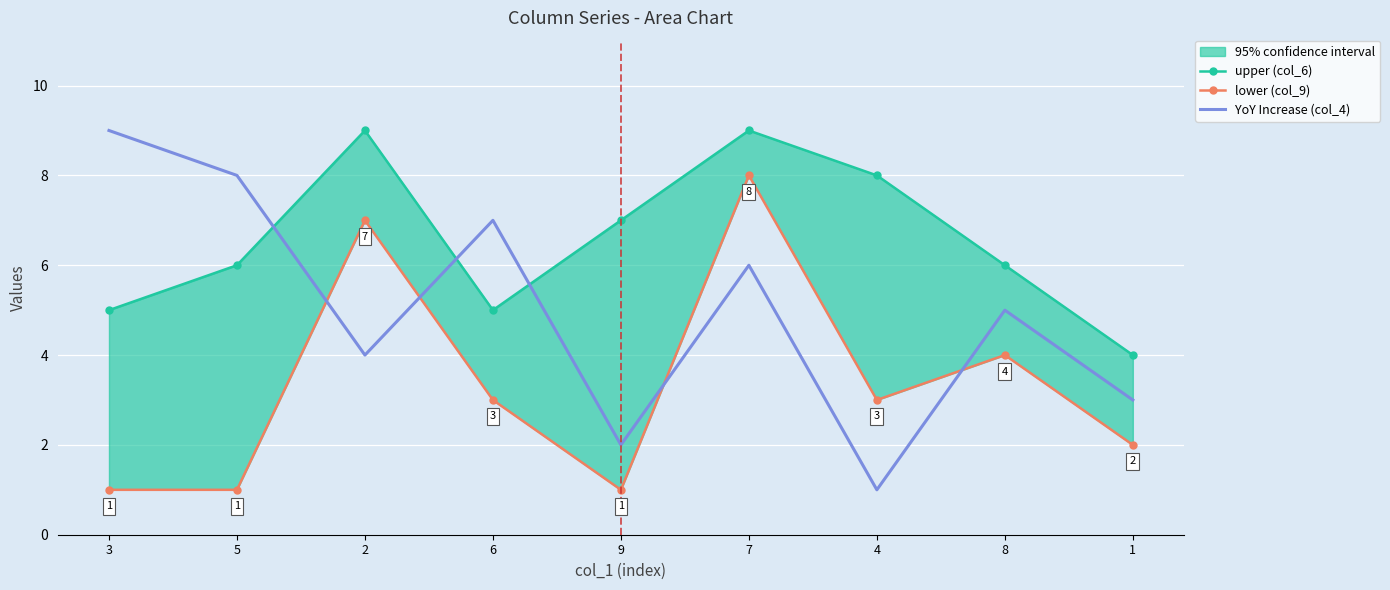

Which series has the widest spread of values?

YoY Increase (col_4)